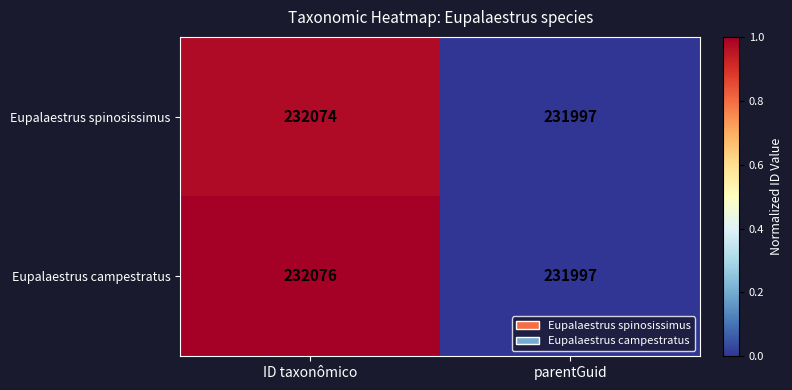

Reading left to right, list all the values displayed in this chart.

Eupalaestrus spinosissimus: 232074	231997
Eupalaestrus campestratus: 232076	231997